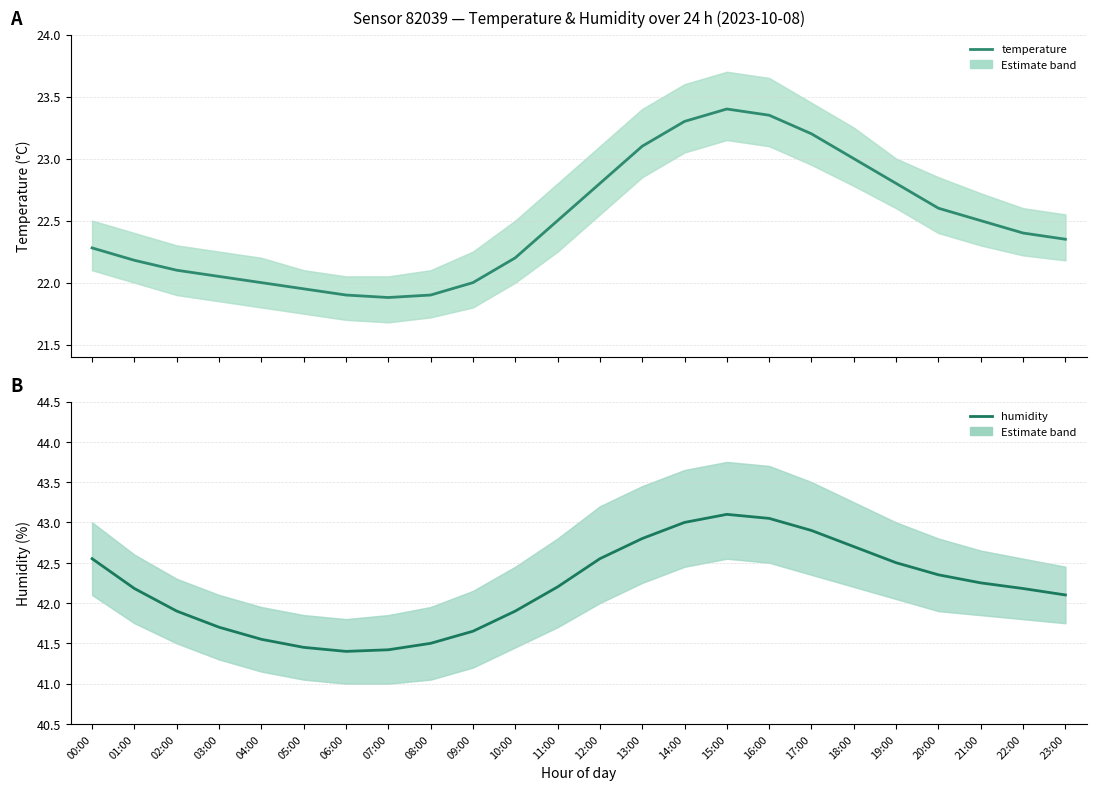

True or false: temperature has more than 1 interior local peaks.

False